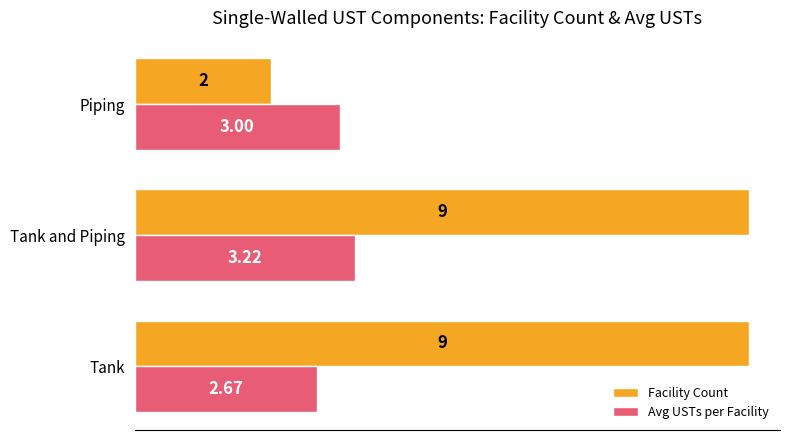

Which series has the largest range (max minus min)?

Facility Count